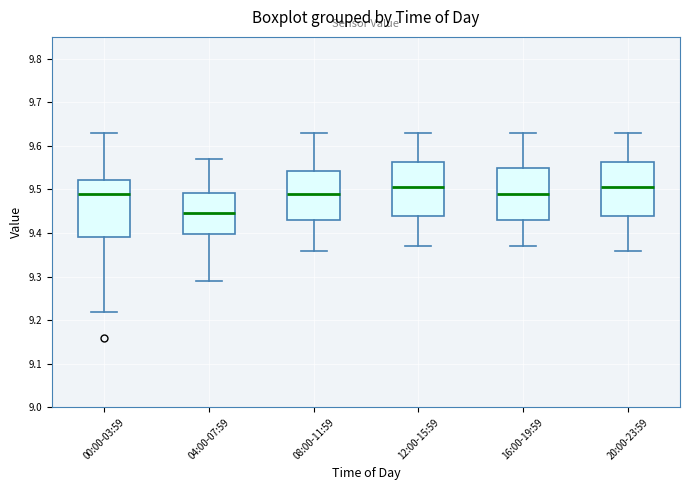

Reading left to right, transcribe this box plot: for each box, give where its median line is, the range the box spans, and where its two whiskers end, as read against the y-axis. The values are not printed on the chart, so give them approximately, as read against the axis.

00:00-03:59: median 9.49, box 9.39 to 9.52, whiskers 9.22 to 9.63
04:00-07:59: median 9.45, box 9.40 to 9.49, whiskers 9.29 to 9.57
08:00-11:59: median 9.49, box 9.43 to 9.54, whiskers 9.36 to 9.63
12:00-15:59: median 9.51, box 9.44 to 9.56, whiskers 9.37 to 9.63
16:00-19:59: median 9.49, box 9.43 to 9.55, whiskers 9.37 to 9.63
20:00-23:59: median 9.51, box 9.44 to 9.56, whiskers 9.36 to 9.63